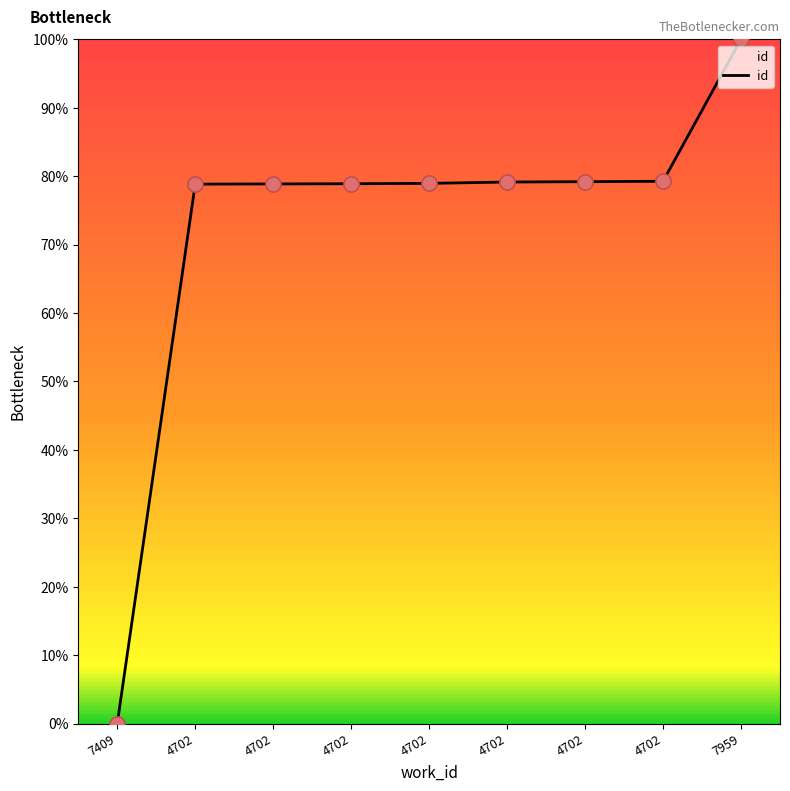

How many lines are shown in the chart?

1